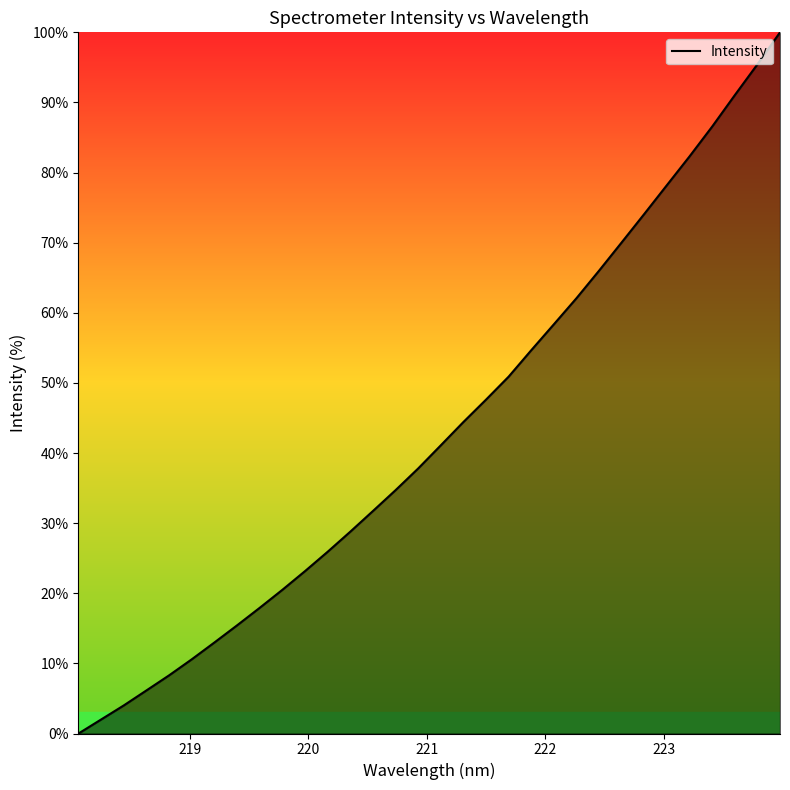

What is the maximum value shown in the chart?

100.0